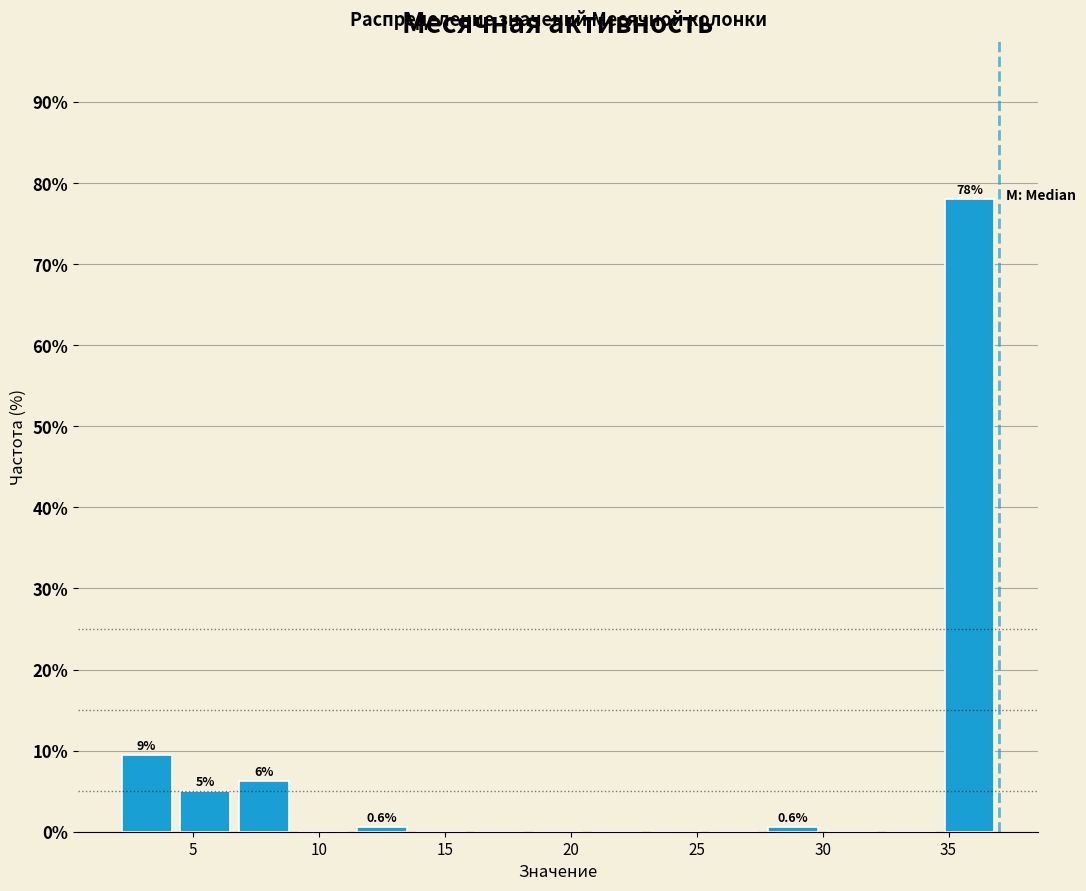

Over which range of the x-axis is the bar tallest?

34.5 to 37.0